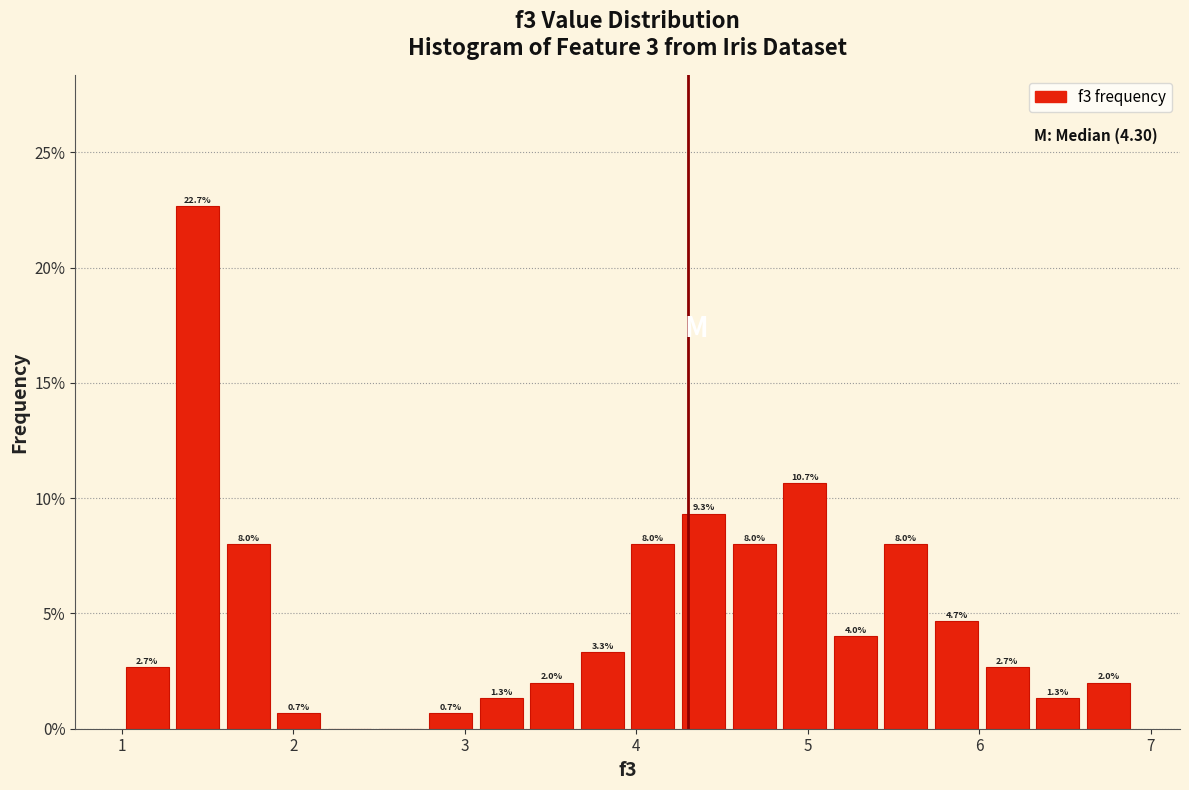

Read against the x-axis, roughly where is the centre of the tallest bar?

1.4